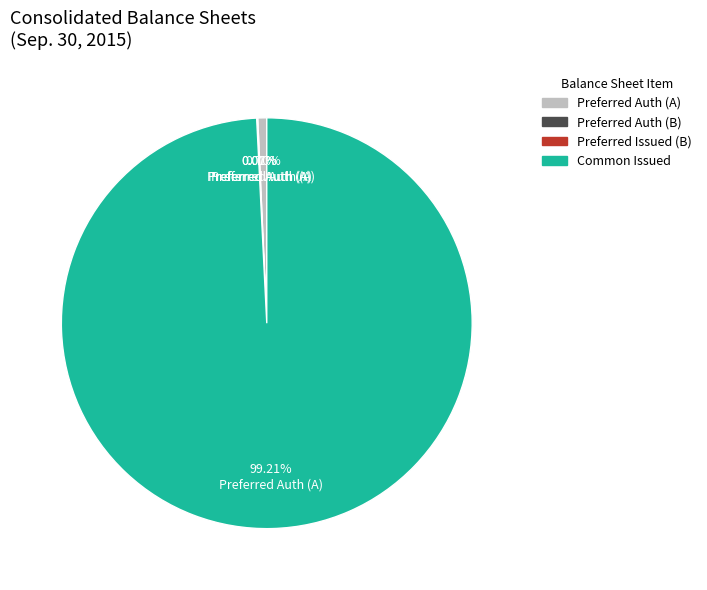

Does any single category account for the majority?

Yes